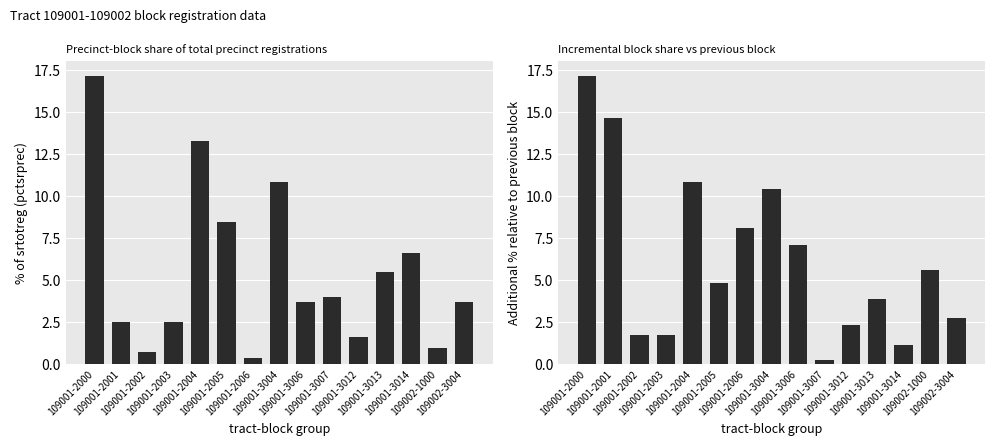

The pctsrprec series shows 2.5 at 109001-2003. True or false?

True